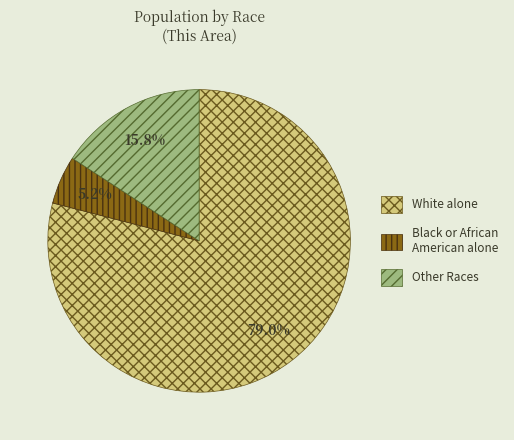

How many segments does this pie chart have?

3